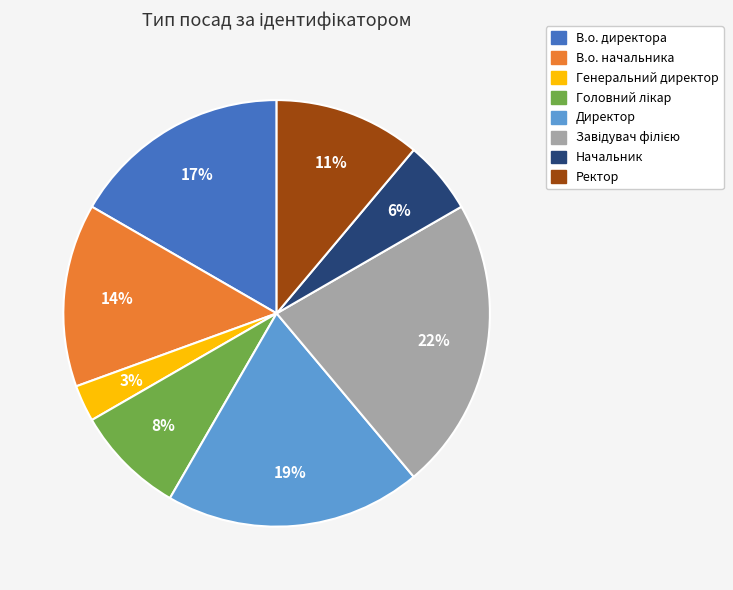

Is it true that В.о. директора is 10% of the pie?

False